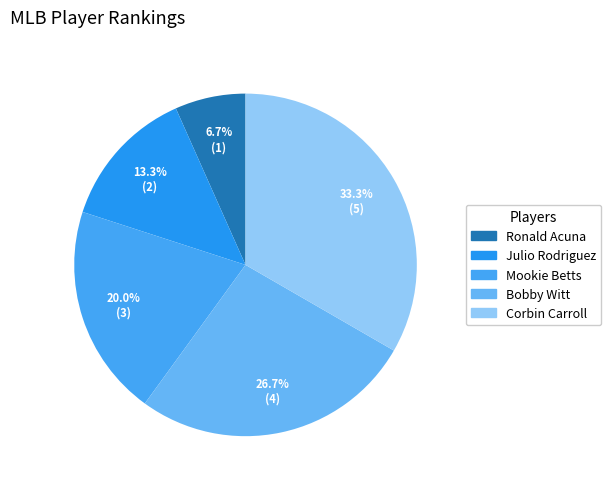

What portion of the pie excludes Ronald Acuna?

93.3%